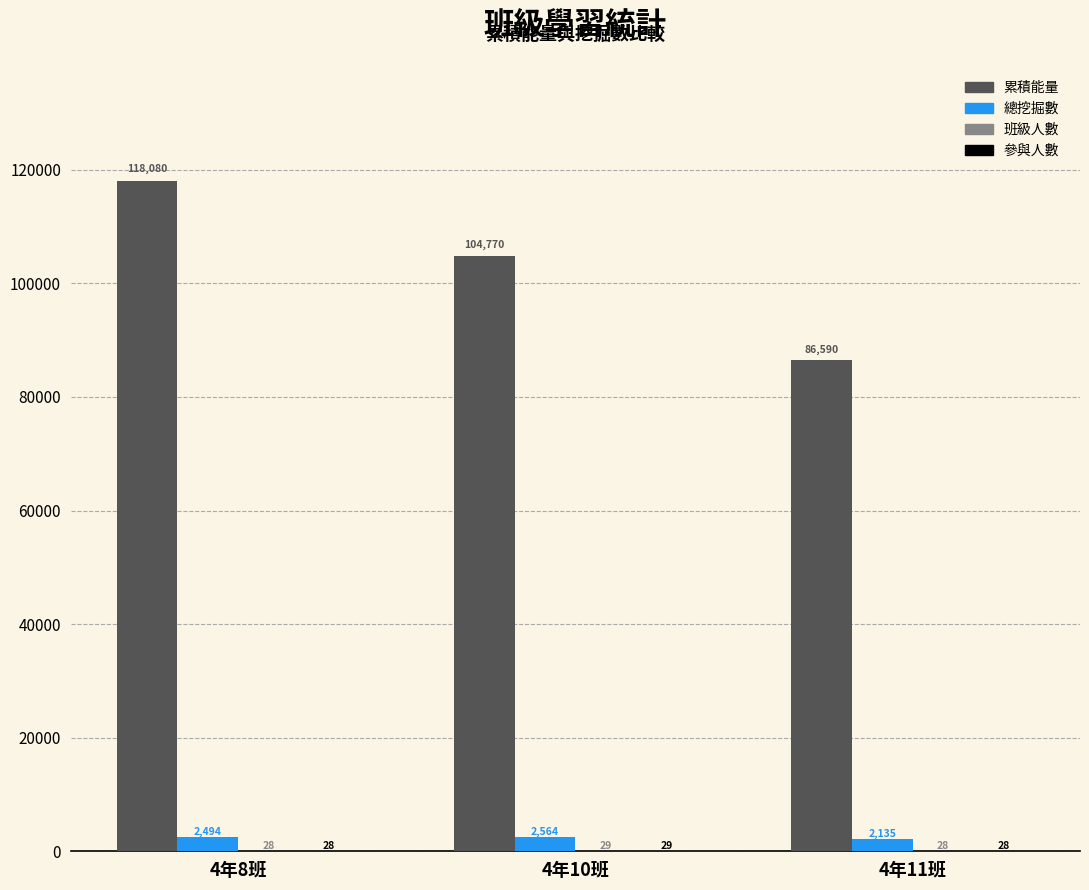

Is the value of 累積能量 at 4年8班 greater than the value of 總挖掘數 at 4年8班?

Yes